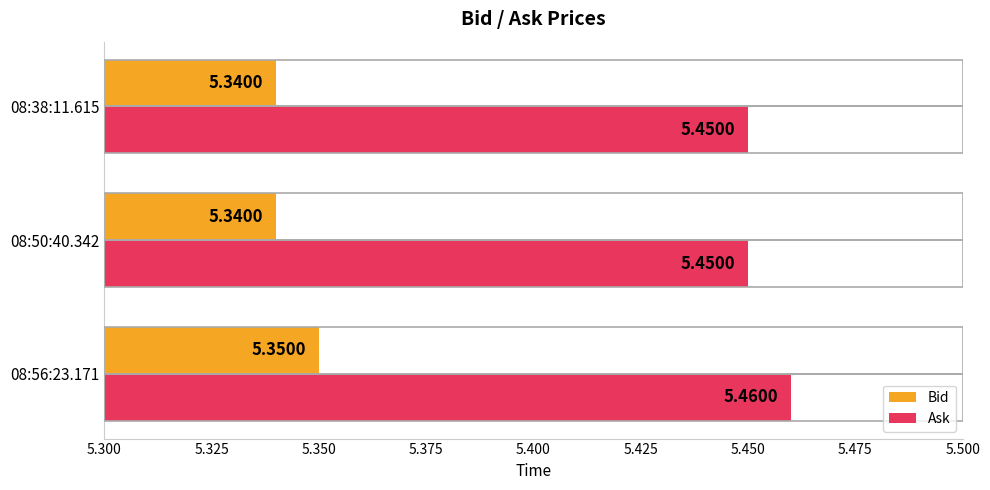

At how many categories does at least one series exceed 5?

3